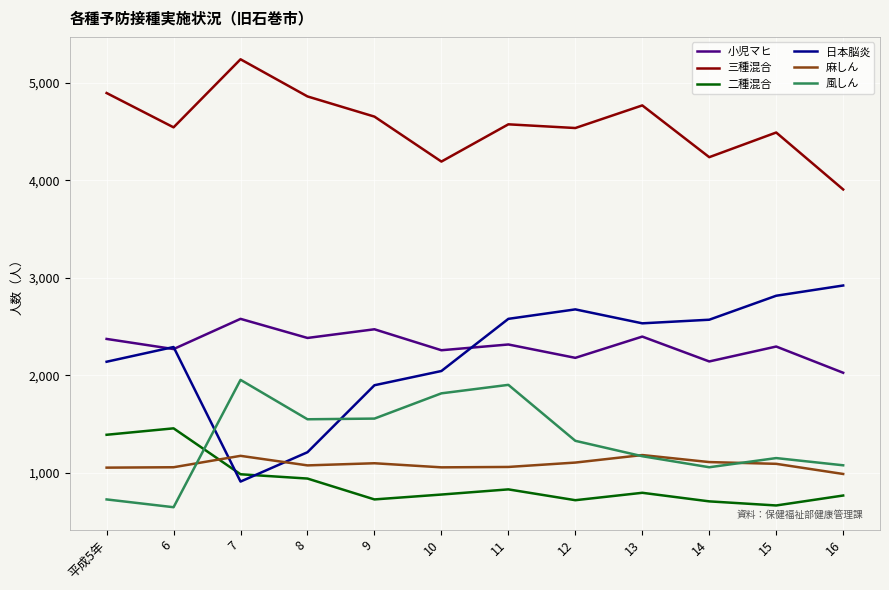

At 平成5年, list the series in order from smallest to largest.

風しん, 麻しん, 二種混合, 日本脳炎, 小児マヒ, 三種混合